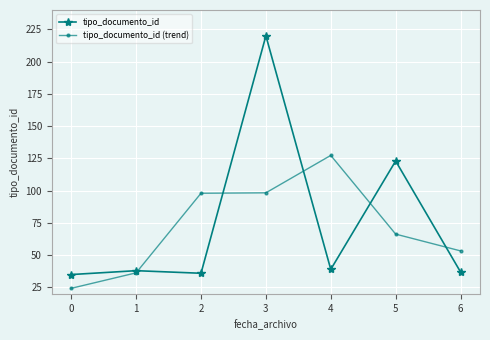

What is the difference between the tipo_documento_id (trend) values at 2 and 5?

31.7